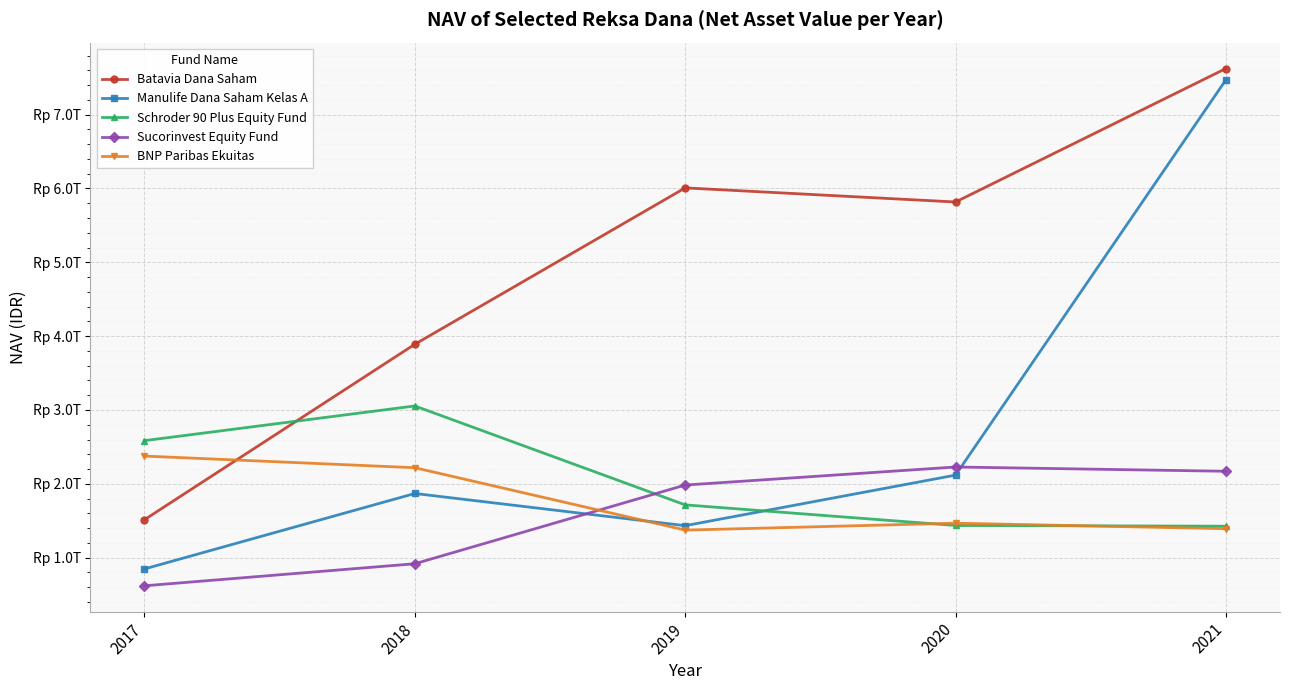

At which category is the sum across all series the highest?

2021